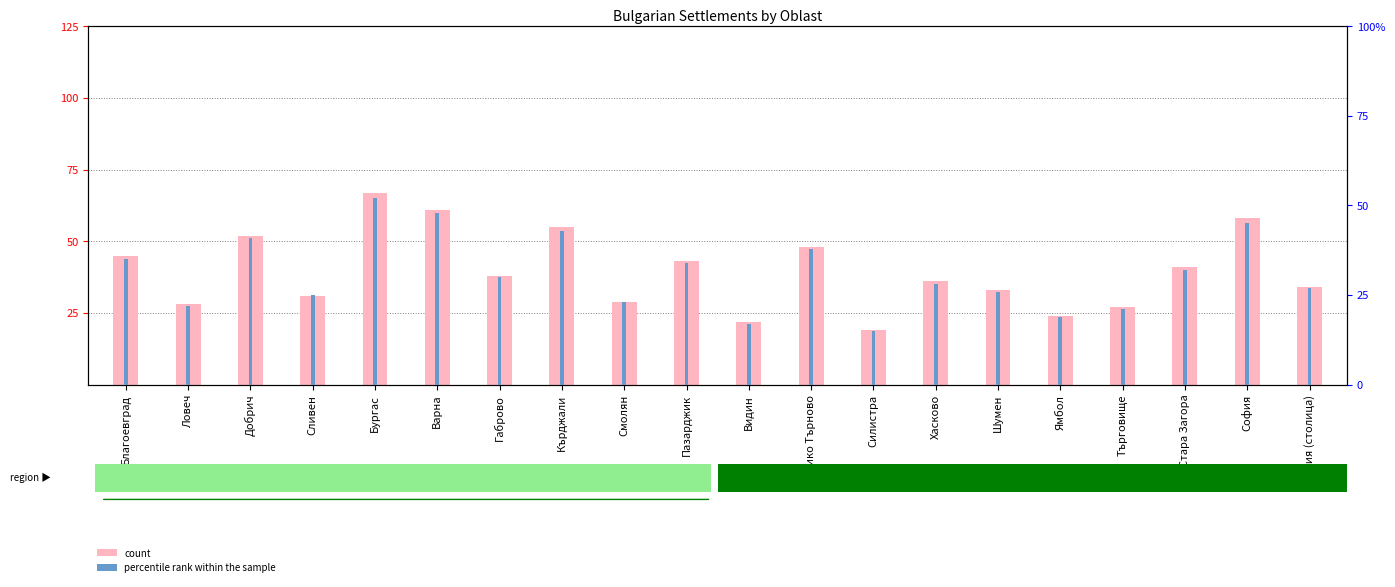

At which label is count closest to 43?

Пазарджик